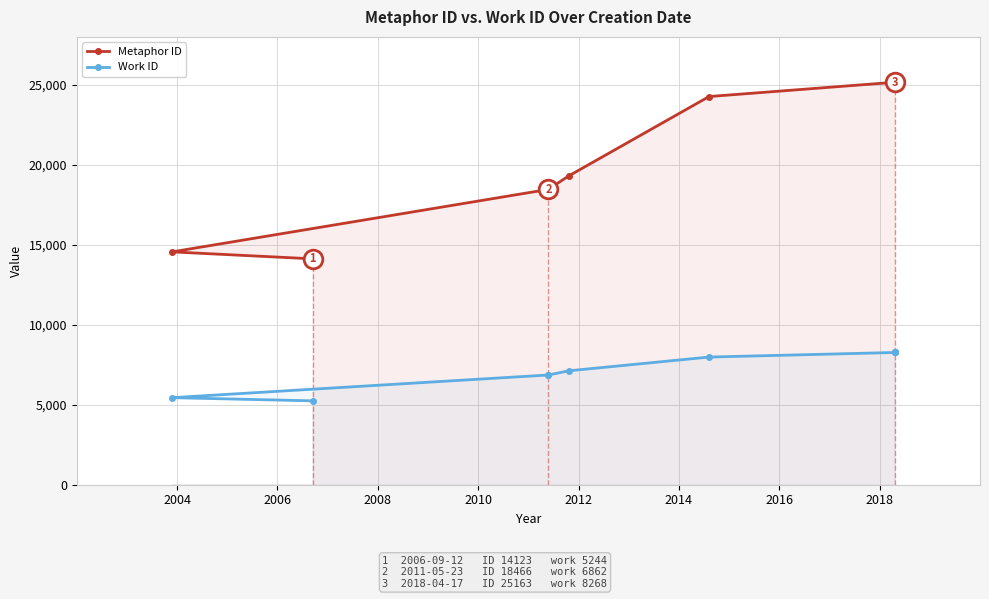

Which series contains the lowest Y value?

Work ID